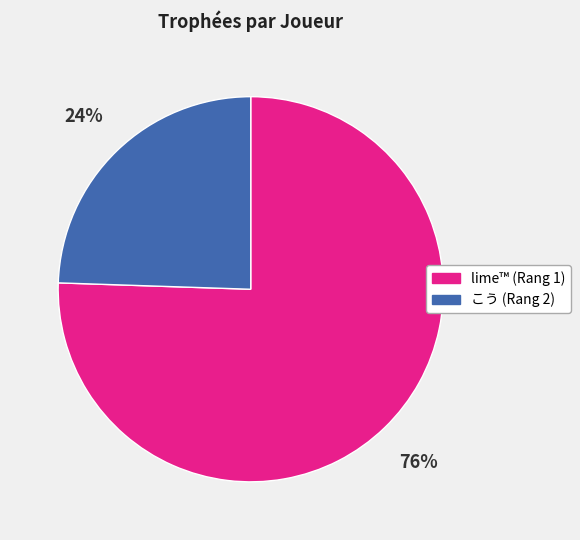

Which category accounts for the majority?

lime™ (Rang 1)